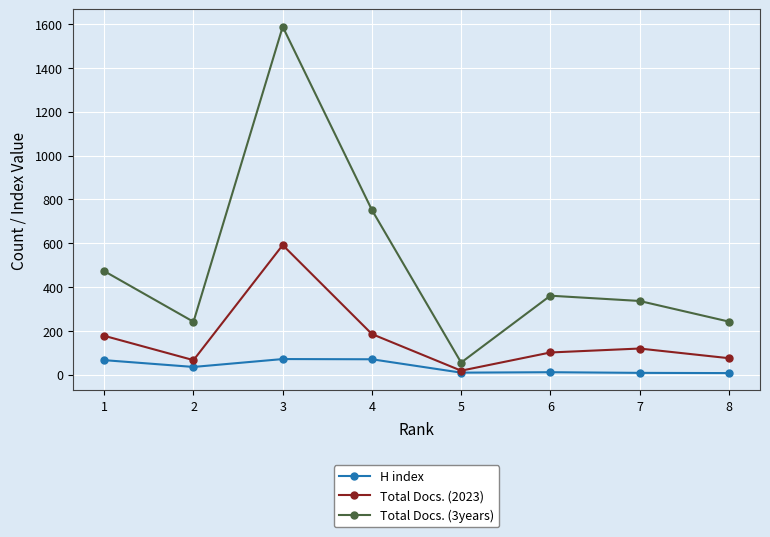

In Total Docs. (2023), how many points are higher than both neighbors (excluding endpoints)?

2